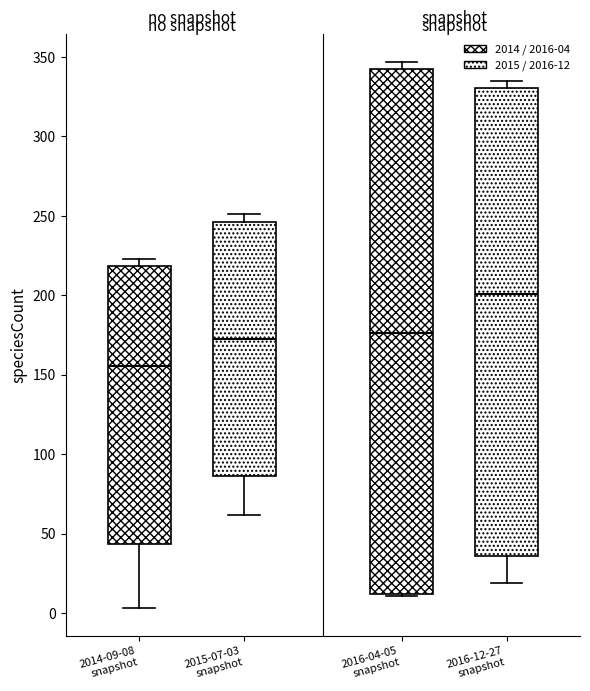

Where does the lower whisker of the box for 2015-07-03 snapshot end on the y-axis? The values are not printed on the chart, so give them approximately, as read against the axis.

60